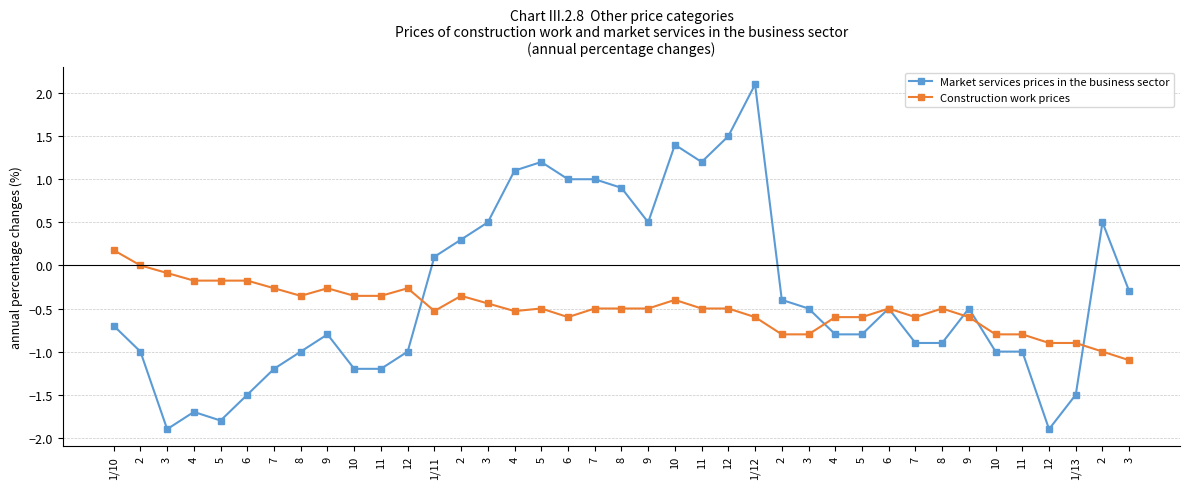

Which series changed the most between 7 and 12?

Market services prices in the business sector